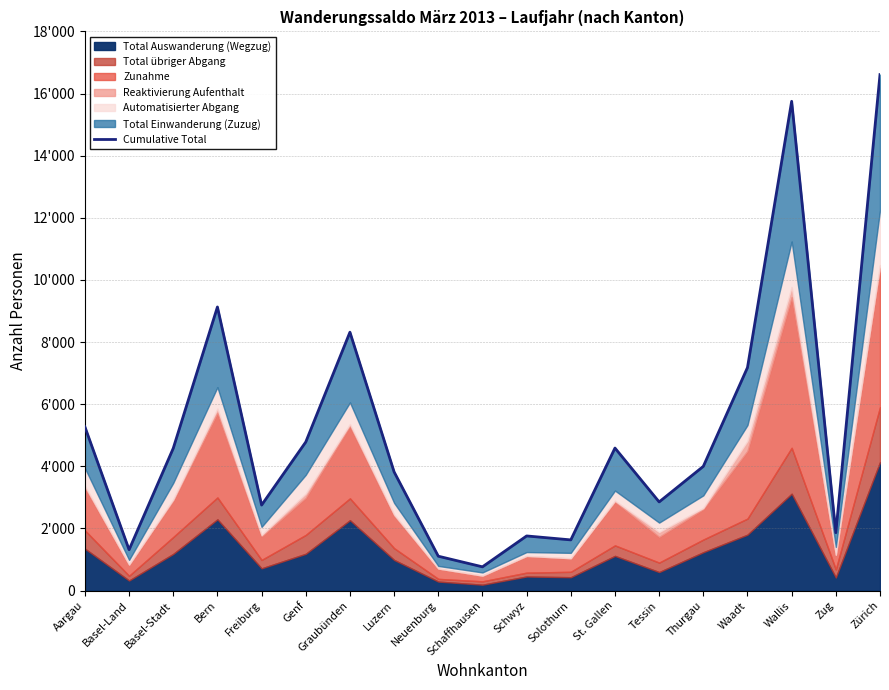

How many interior local valleys (lower than both neighbors) does the data have?

6